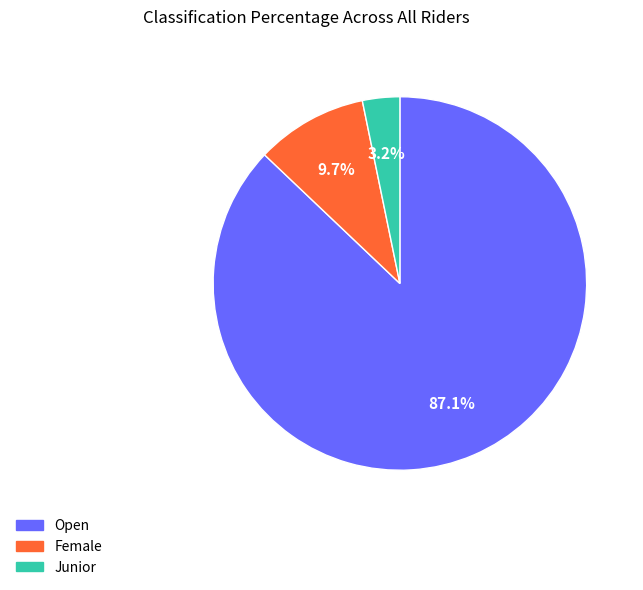

Does Open account for over 50% of the chart?

Yes